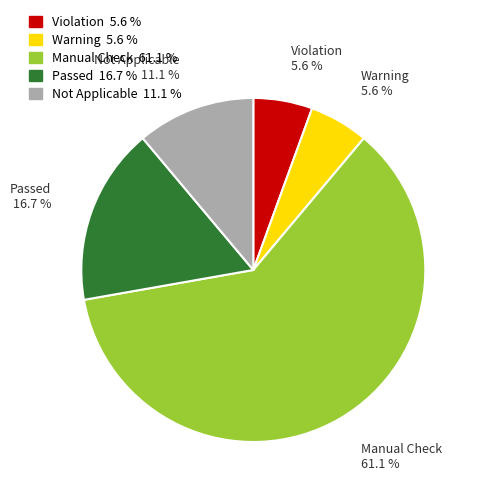

What percentage do Not Applicable and Passed together represent?

27.8%